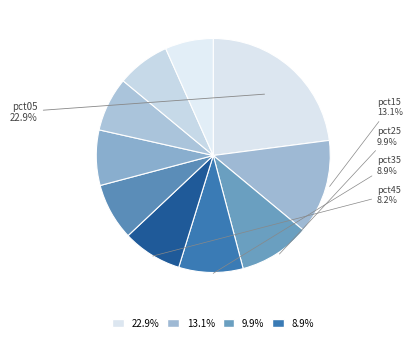

How many slices are in this pie chart?

10